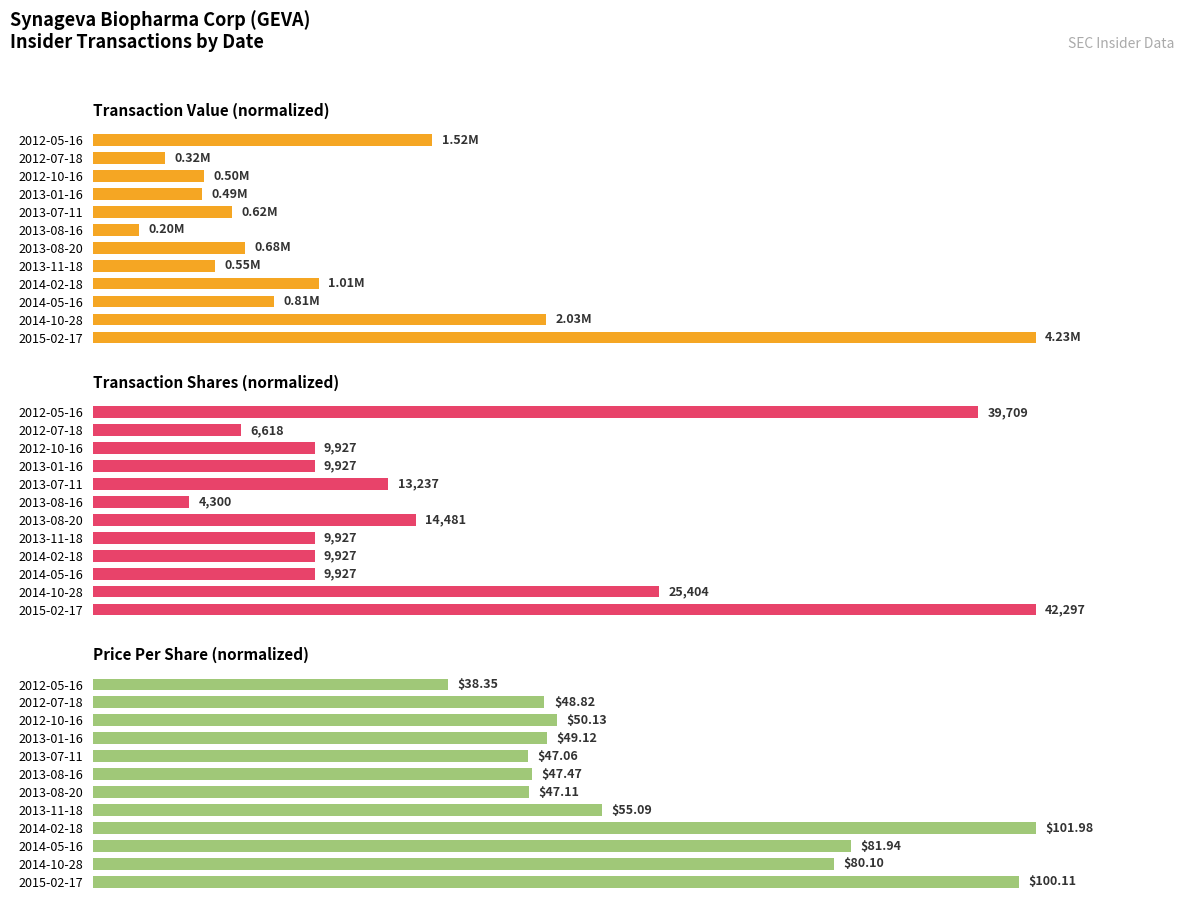

How many bars are there in total?

36